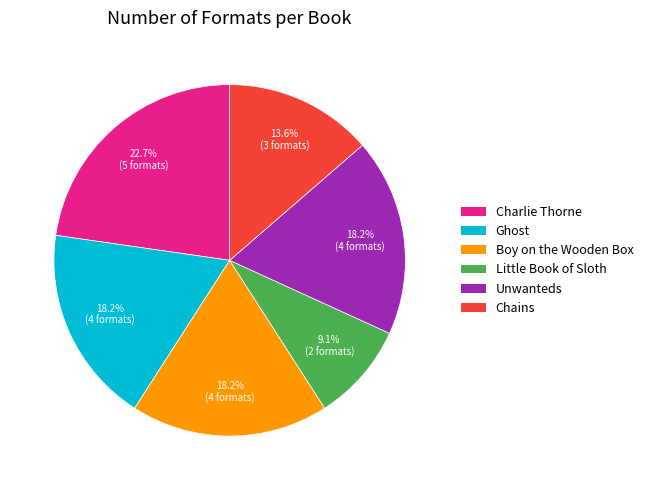

Count the number of slices in the pie.

6